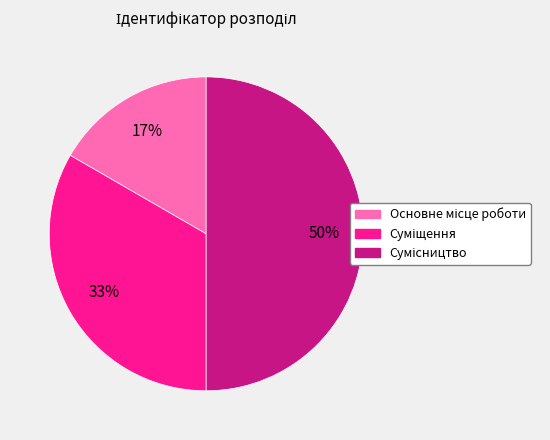

To the nearest percent, what is the difference between the largest and smallest slice percentages?

33%